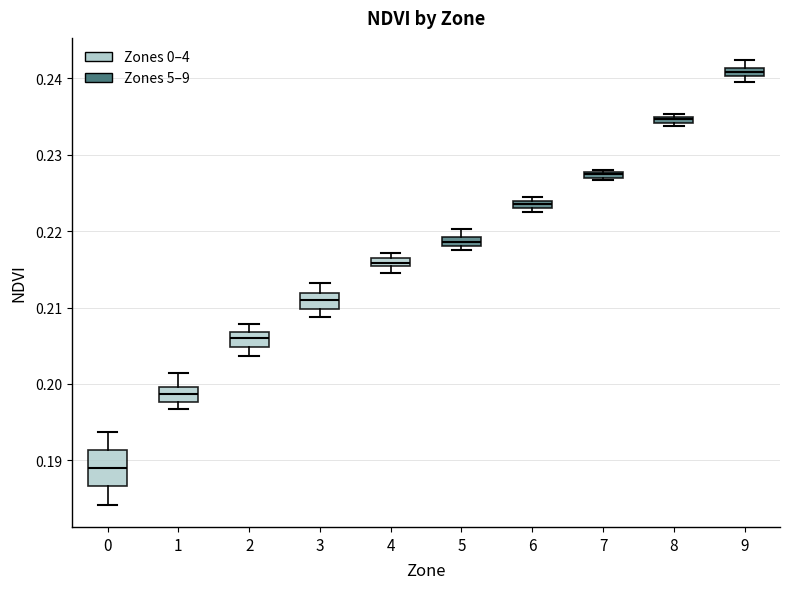

Which box has the highest median line?

9